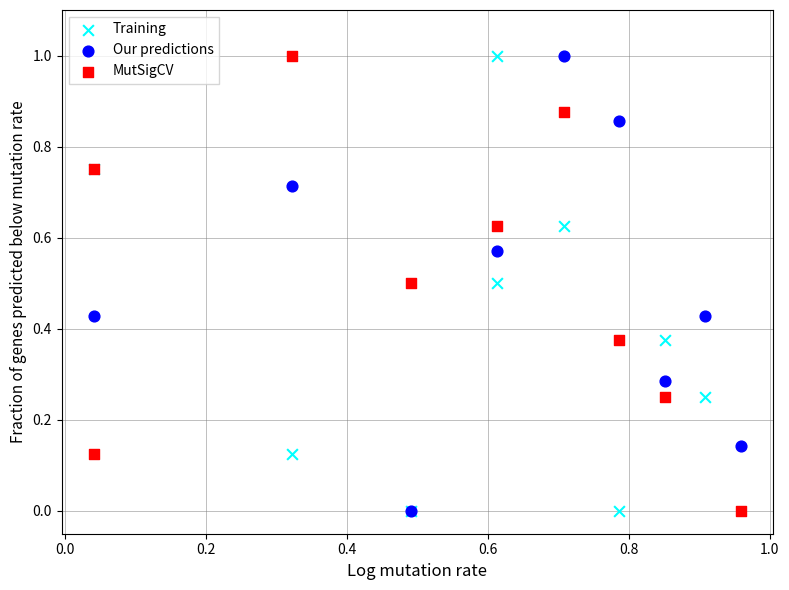

What are all the series names shown in the legend?

Training, Our predictions, MutSigCV